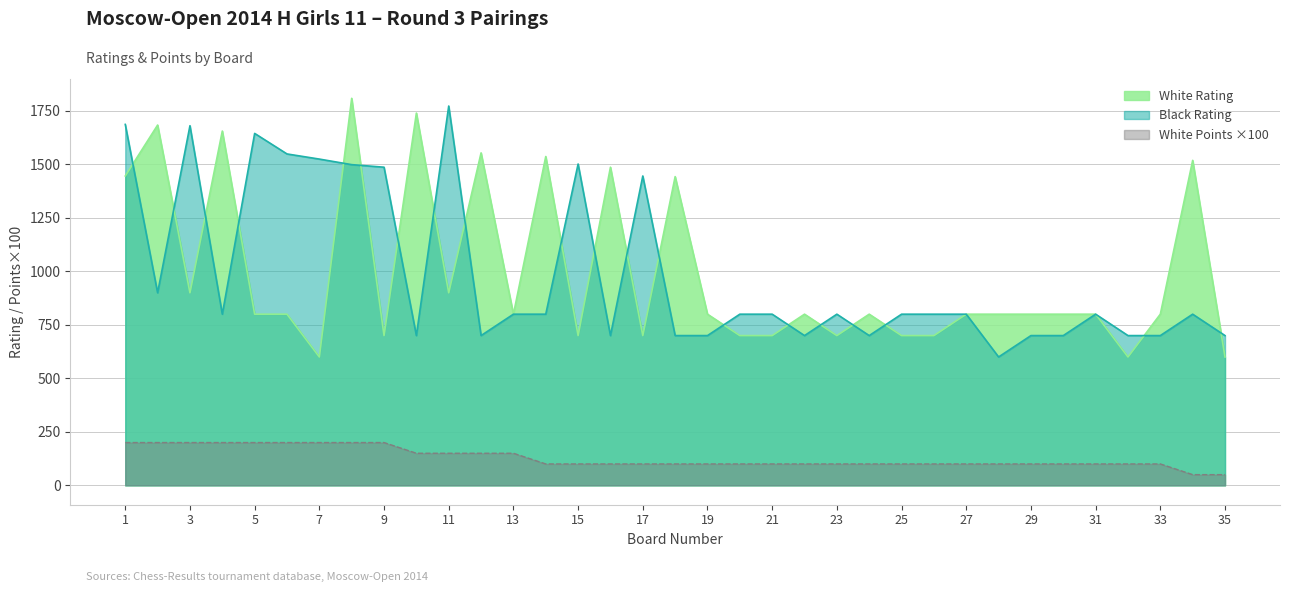

At how many categories does at least one series exceed 900?

18